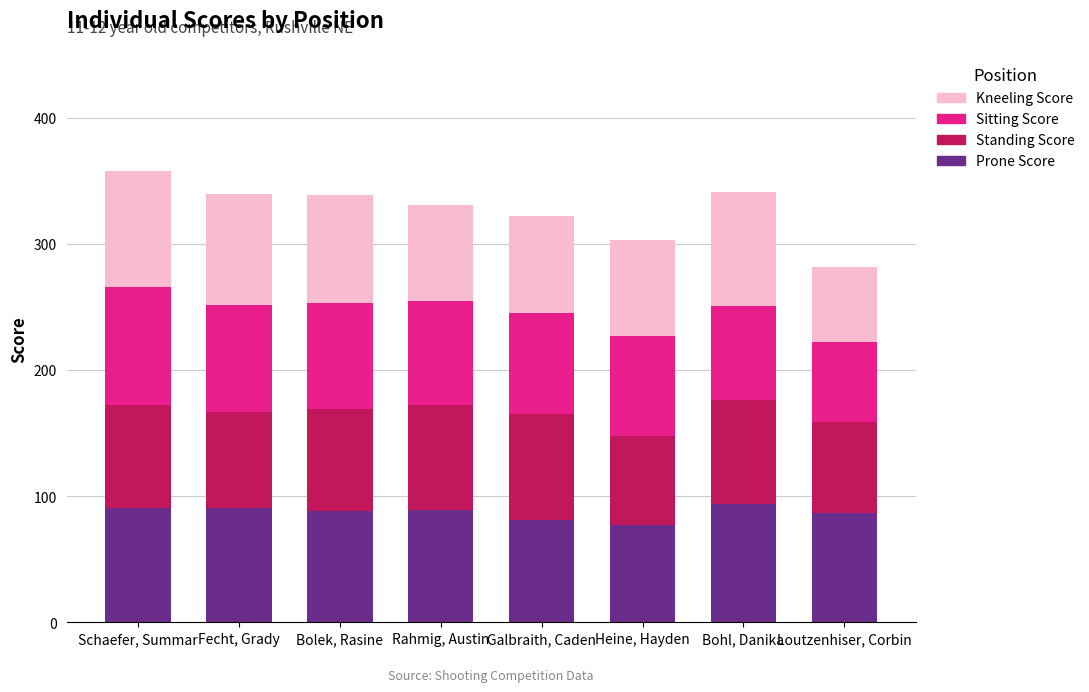

What is the total value across all series at Bolek, Rasine?

339